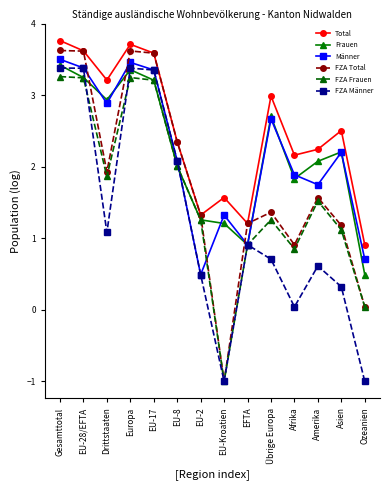

What is the difference between the second highest and minimum values in the Männer series?

3.0